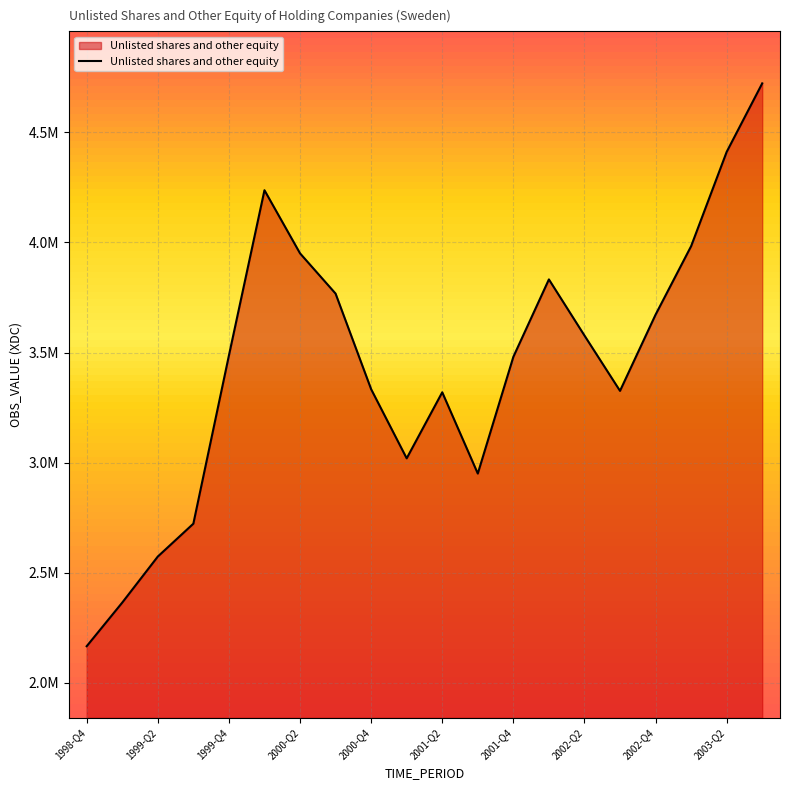

What is the maximum value shown in the chart?

4722409